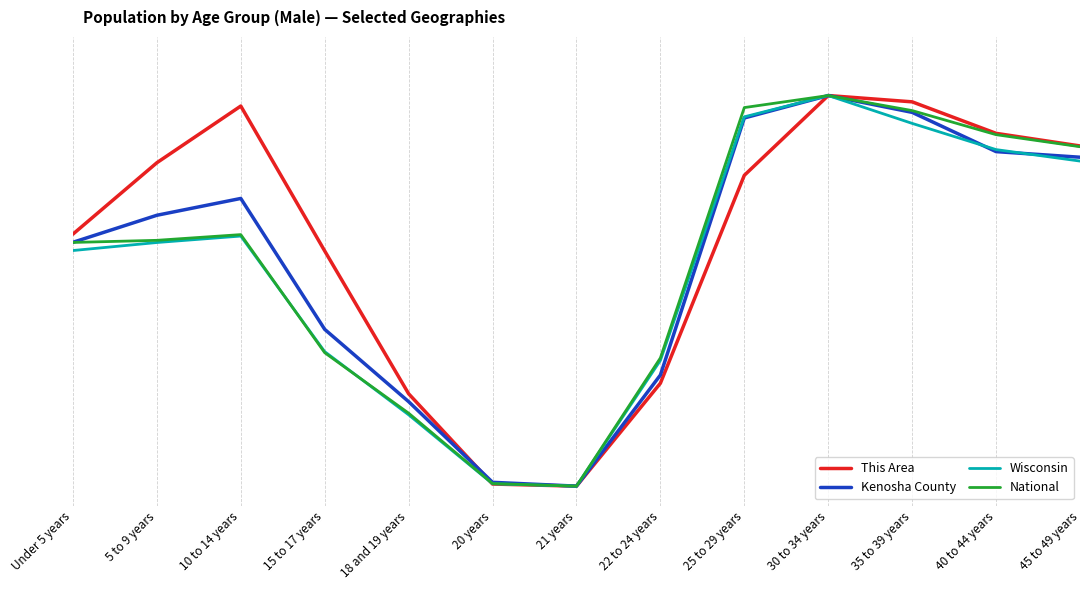

Which series changed the most between 20 years and 45 to 49 years?

This Area